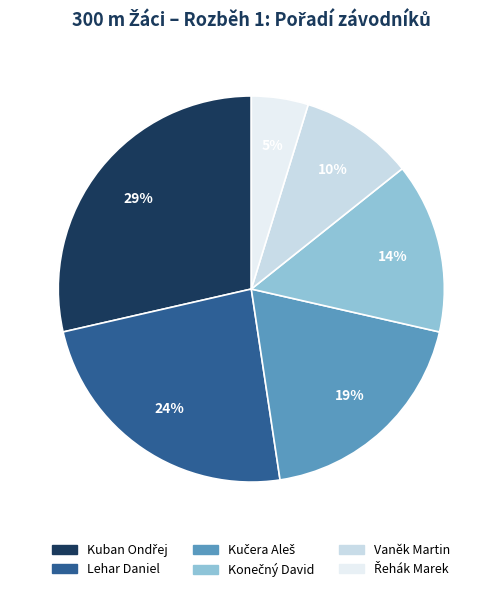

How many segments does this pie chart have?

6